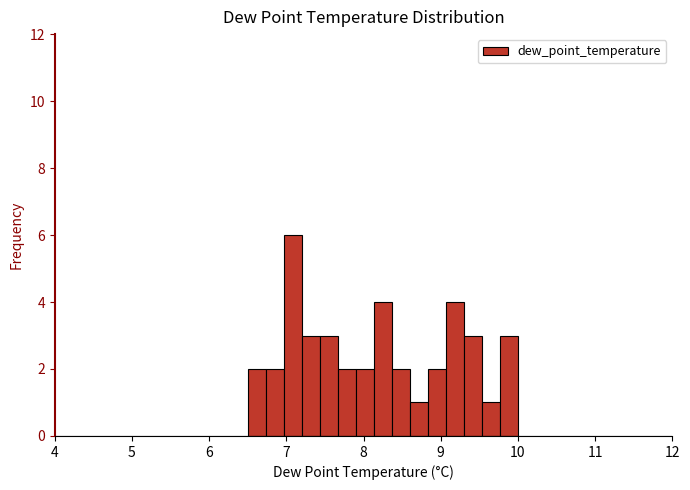

Around what value on the x-axis is the tallest bar? Give the approximate position of its centre, as read against the axis.

7.1